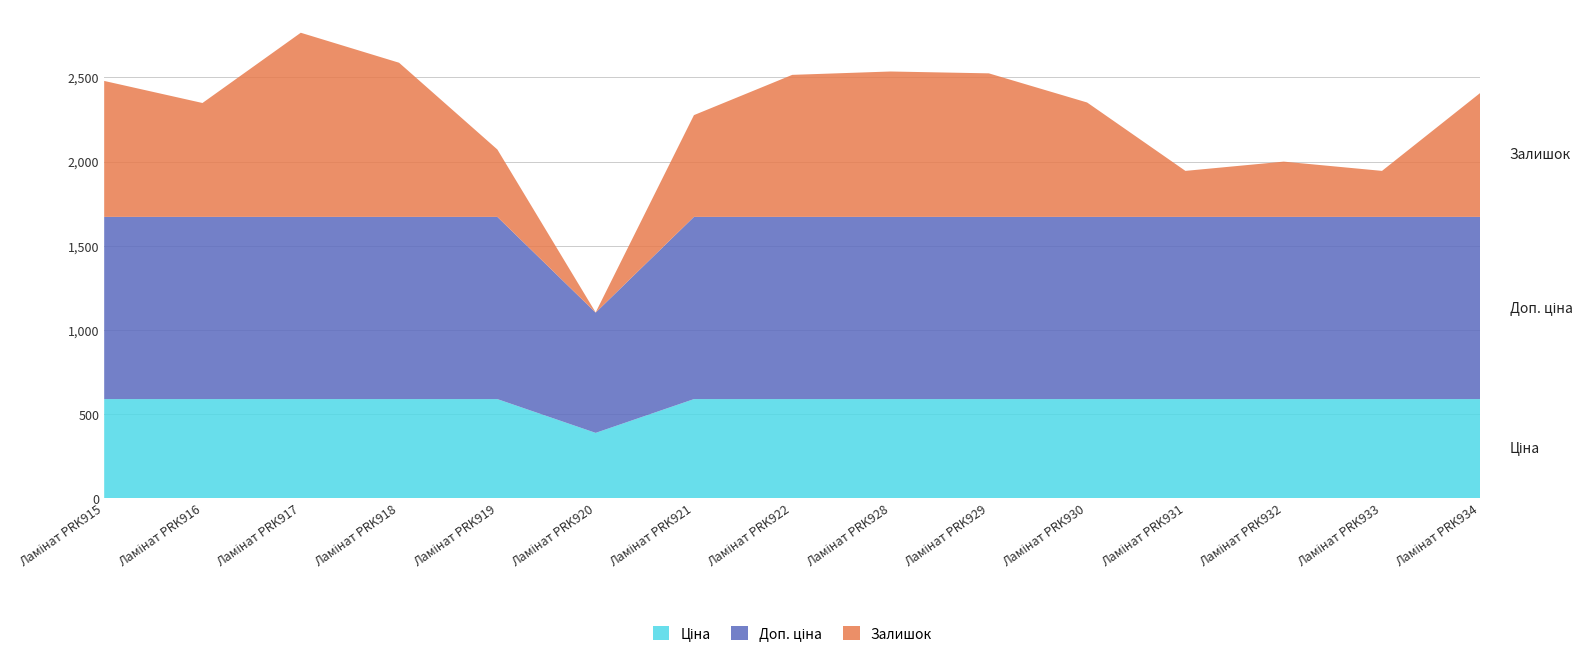

Reading left to right, transcribe all the data shown in this chart.

Ціна: Ламінат PRK915=589.9	Ламінат PRK916=589.9	Ламінат PRK917=589.9	Ламінат PRK918=589.9	Ламінат PRK919=589.9	Ламінат PRK920=389.3	Ламінат PRK921=589.9	Ламінат PRK922=589.9	Ламінат PRK928=589.9	Ламінат PRK929=589.9	Ламінат PRK930=589.9	Ламінат PRK931=589.9	Ламінат PRK932=589.9	Ламінат PRK933=589.9	Ламінат PRK934=589.9
Доп. ціна: Ламінат PRK915=1081.7	Ламінат PRK916=1081.7	Ламінат PRK917=1081.7	Ламінат PRK918=1081.7	Ламінат PRK919=1081.7	Ламінат PRK920=714.0	Ламінат PRK921=1081.7	Ламінат PRK922=1081.7	Ламінат PRK928=1081.7	Ламінат PRK929=1081.7	Ламінат PRK930=1081.7	Ламінат PRK931=1081.7	Ламінат PRK932=1081.7	Ламінат PRK933=1081.7	Ламінат PRK934=1081.7
Залишок: Ламінат PRK915=807.0	Ламінат PRK916=676.0	Ламінат PRK917=1093.0	Ламінат PRK918=915.0	Ламінат PRK919=400.0	Ламінат PRK920=1.0	Ламінат PRK921=604.0	Ламінат PRK922=843.0	Ламінат PRK928=863.0	Ламінат PRK929=852.0	Ламінат PRK930=679.0	Ламінат PRK931=273.0	Ламінат PRK932=328.0	Ламінат PRK933=273.0	Ламінат PRK934=736.0